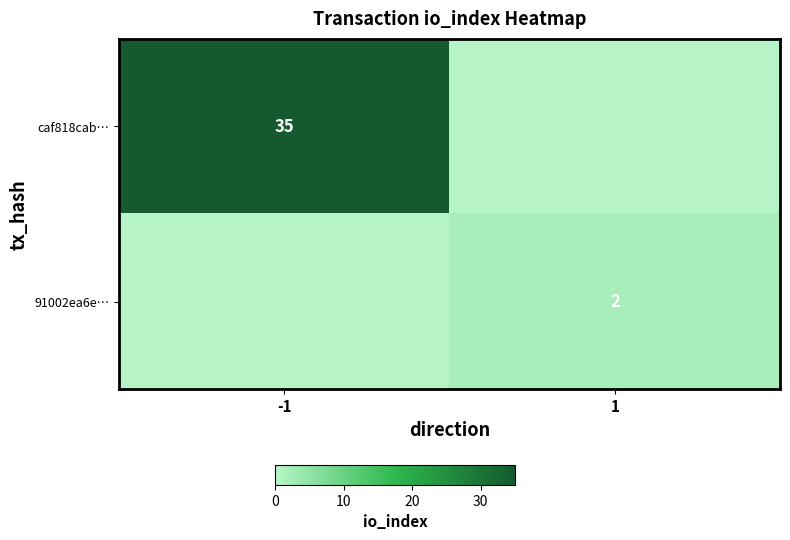

The value of 91002ea6e… at 1 is 1. True or false?

False